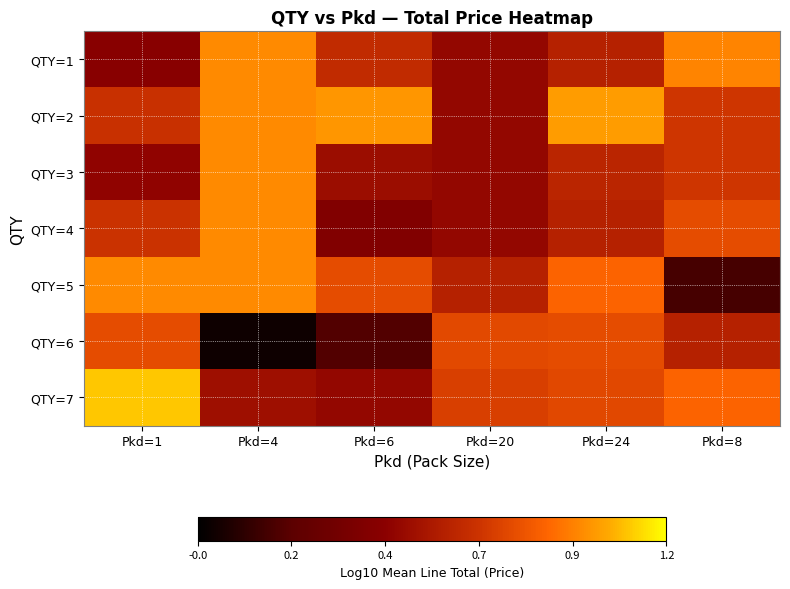

Reading right to left, list all the values displayed in this chart.

QTY=1: Pkd=8=0.9	Pkd=24=0.6	Pkd=20=0.5	Pkd=6=0.6	Pkd=4=1.0	Pkd=1=0.4
QTY=2: Pkd=8=0.7	Pkd=24=1.0	Pkd=20=0.5	Pkd=6=1.0	Pkd=4=1.0	Pkd=1=0.7
QTY=3: Pkd=8=0.7	Pkd=24=0.6	Pkd=20=0.5	Pkd=6=0.5	Pkd=4=1.0	Pkd=1=0.5
QTY=4: Pkd=8=0.8	Pkd=24=0.6	Pkd=20=0.5	Pkd=6=0.4	Pkd=4=1.0	Pkd=1=0.7
QTY=5: Pkd=8=0.1	Pkd=24=0.9	Pkd=20=0.6	Pkd=6=0.8	Pkd=4=1.0	Pkd=1=1.0
QTY=6: Pkd=8=0.6	Pkd=24=0.8	Pkd=20=0.8	Pkd=6=0.2	Pkd=4=-0.0	Pkd=1=0.8
QTY=7: Pkd=8=0.9	Pkd=24=0.8	Pkd=20=0.7	Pkd=6=0.5	Pkd=4=0.5	Pkd=1=1.1